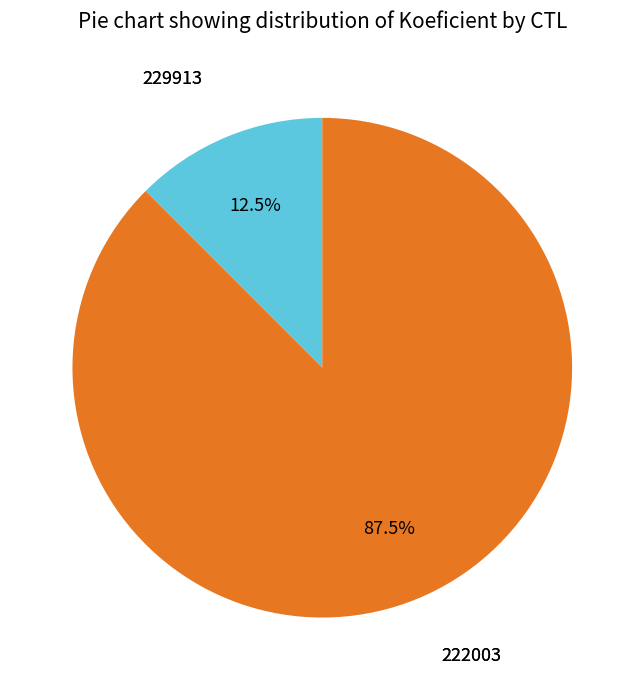

Does any single category account for the majority?

Yes